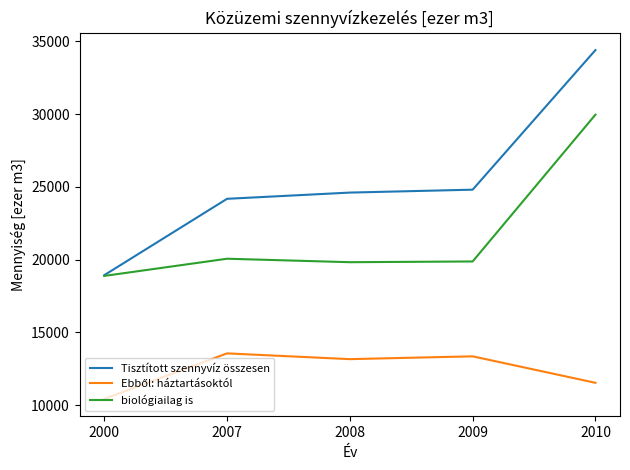

Is the value of biológiailag is at 2010 greater than the value of Tisztított szennyvíz összesen at 2000?

Yes